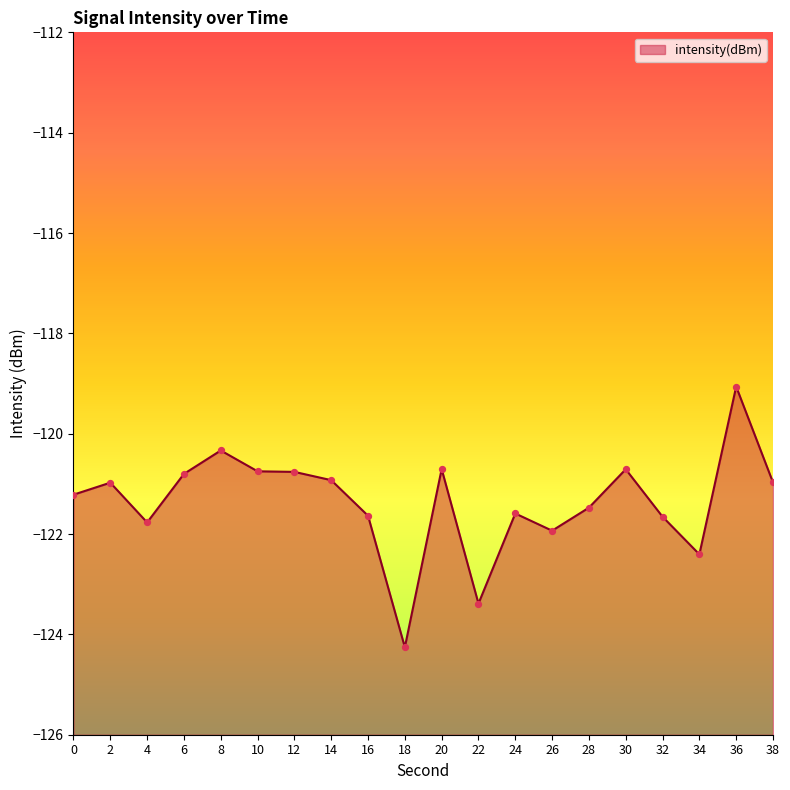

Which has a higher value, 20 or 2?

20